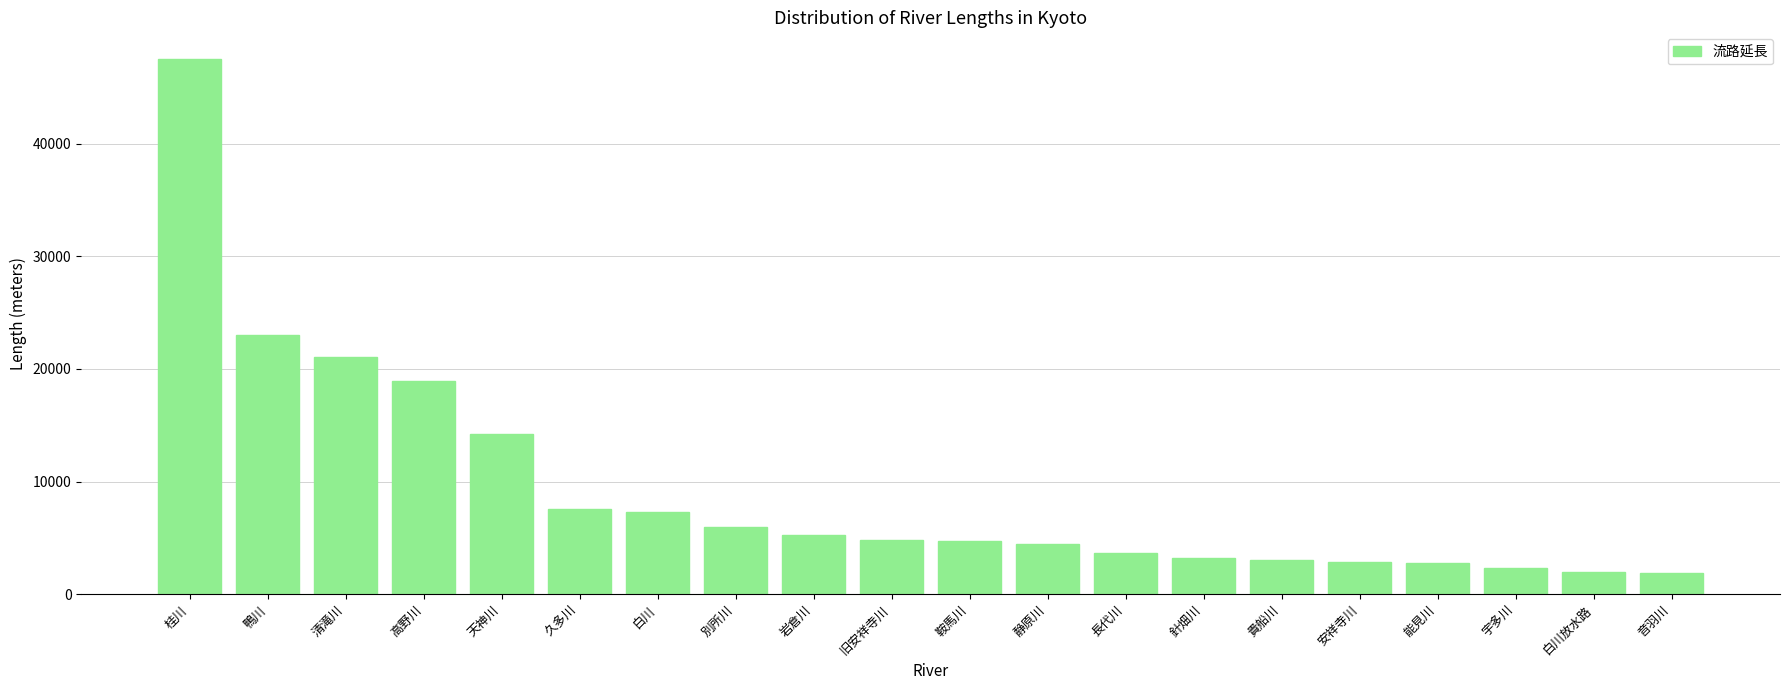

Which has a higher value, 鴨川 or 高野川?

鴨川